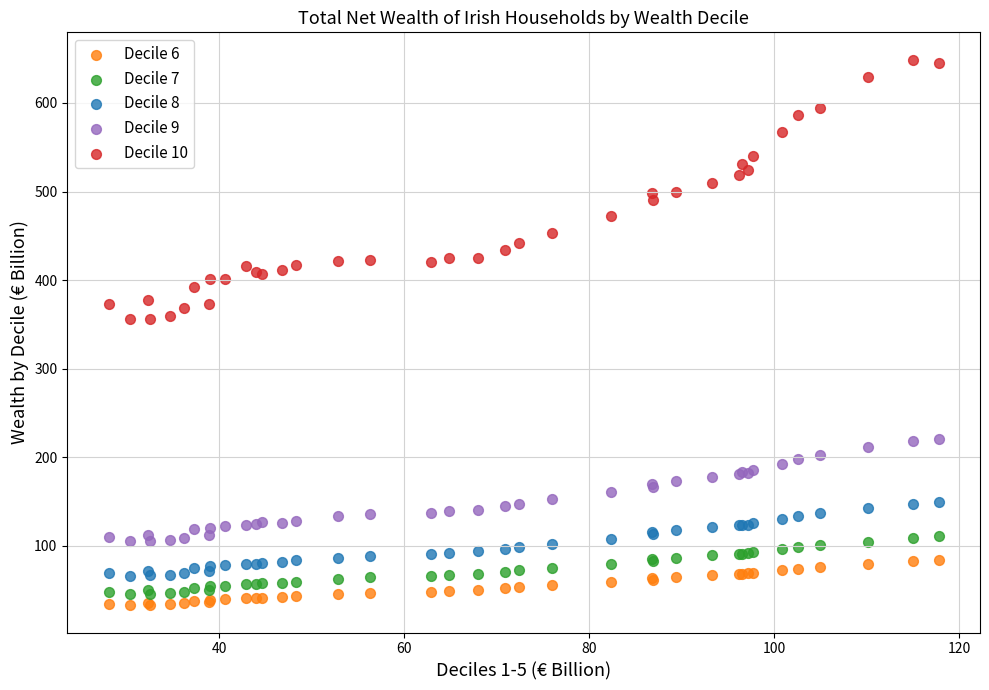

Which series reaches the minimum Y coordinate?

Decile 6